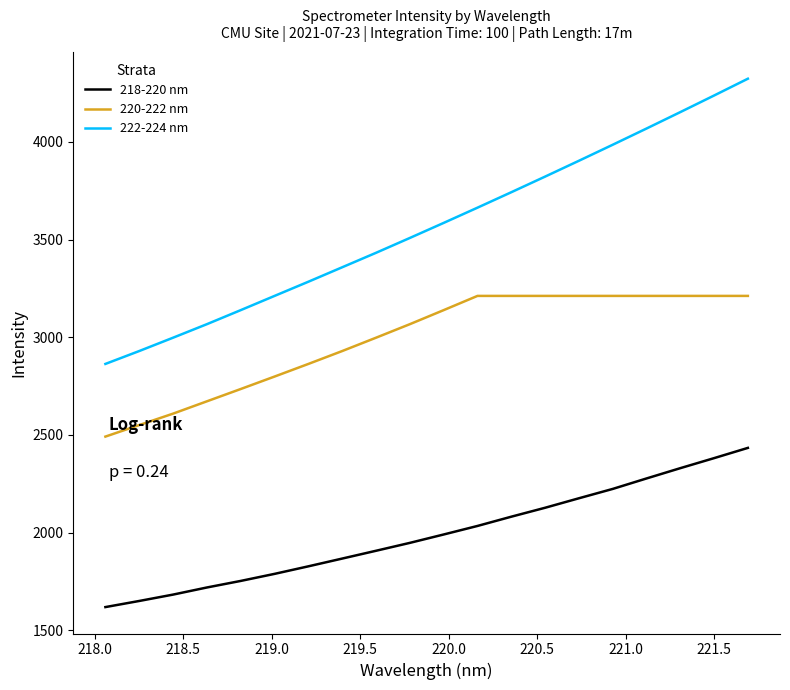

What is the lowest value of the 222-224 nm series?

2863.3